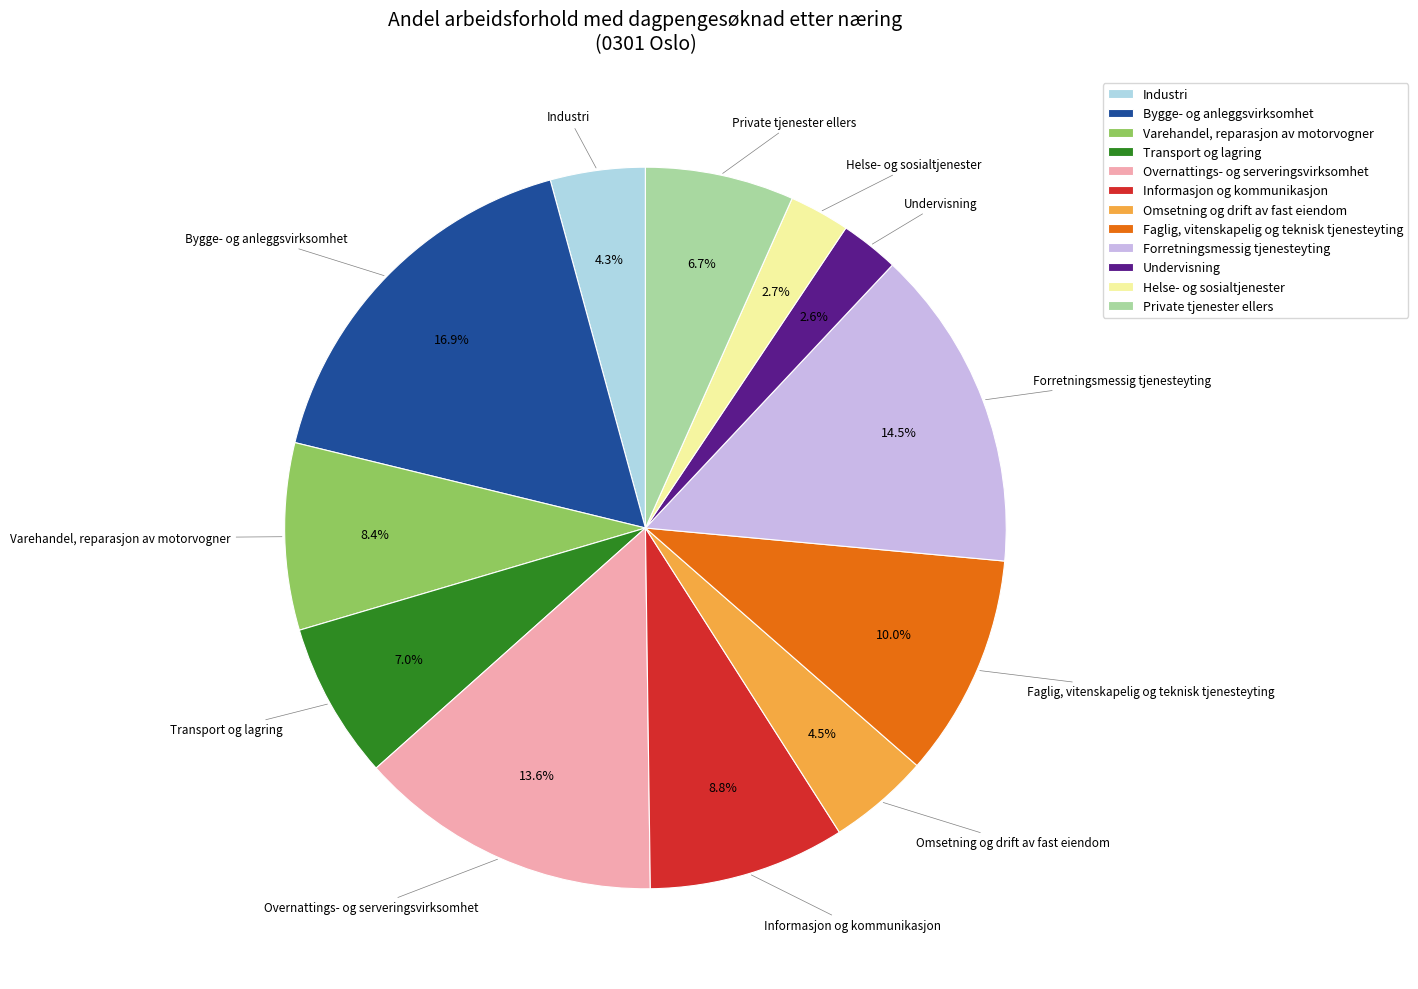

Does Helse- og sosialtjenester account for over 50% of the chart?

No